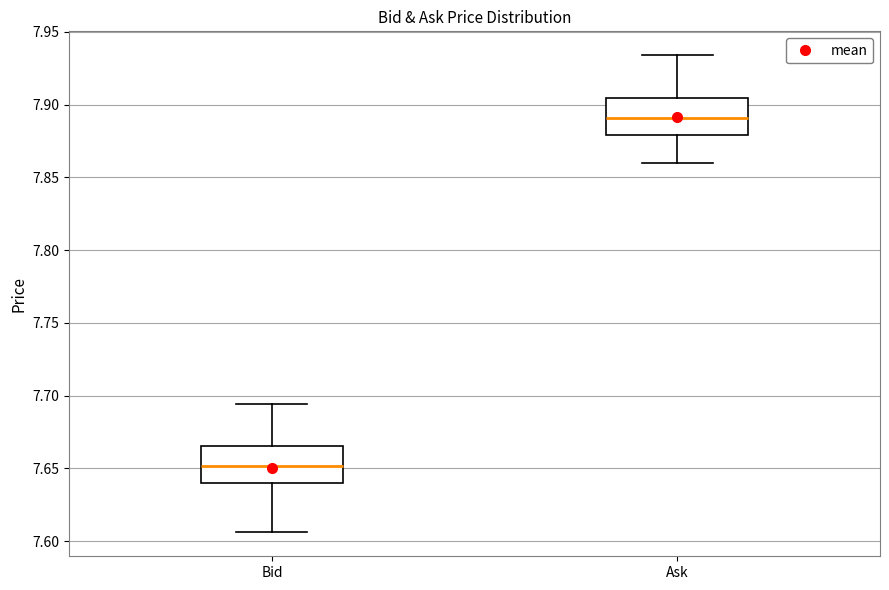

Where is the upper edge of the box for Ask on the y-axis? The values are not printed on the chart, so give them approximately, as read against the axis.

7.905